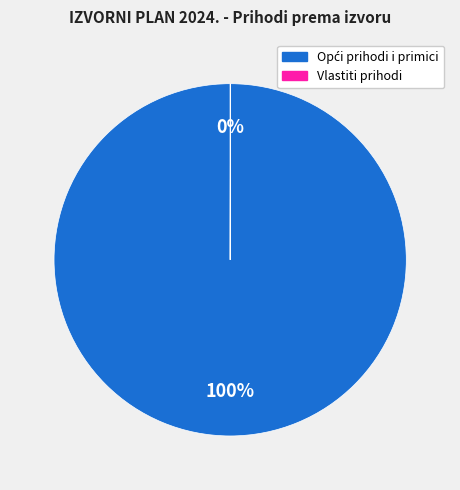

To the nearest percent, what is the average slice percentage?

50%